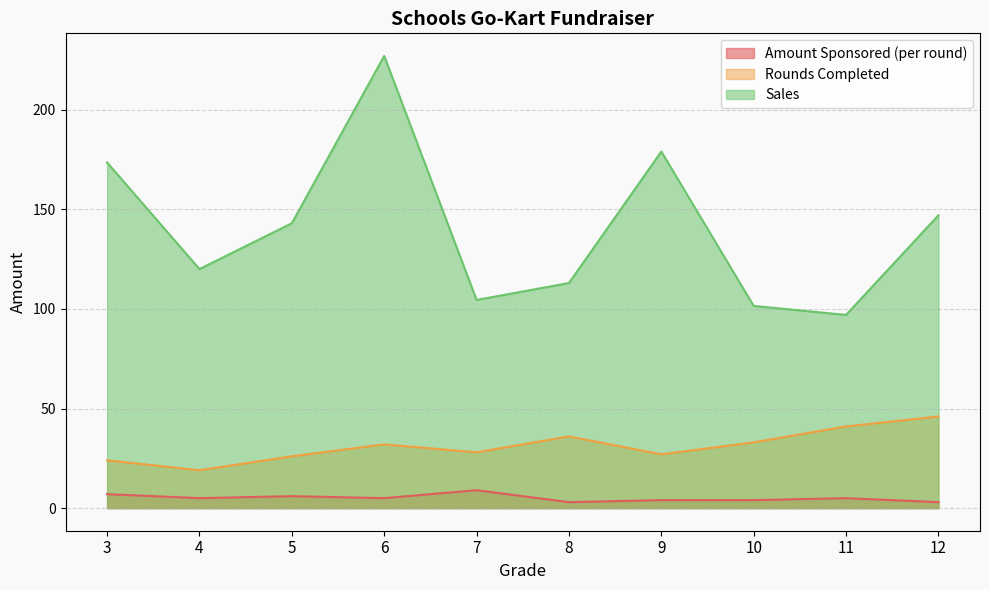

The value of Rounds Completed at 5 is 26.0. True or false?

True